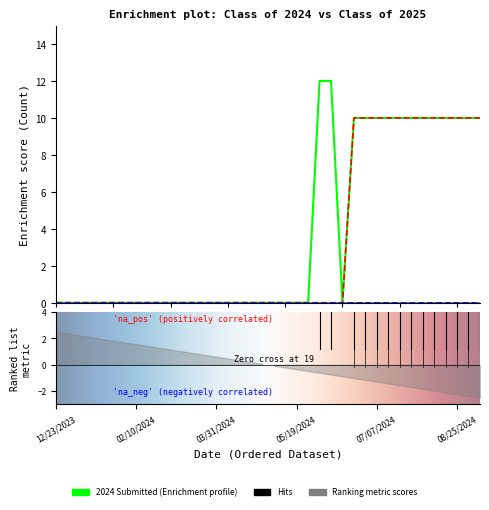

What is the label of the 8th point from the left?

02/10/2024